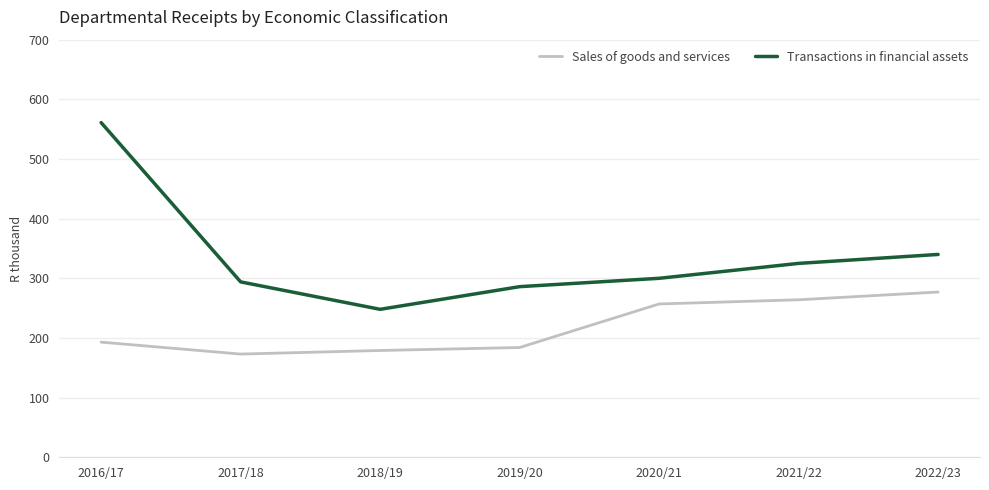

Where is Transactions in financial assets nearest to the value 404?

2022/23